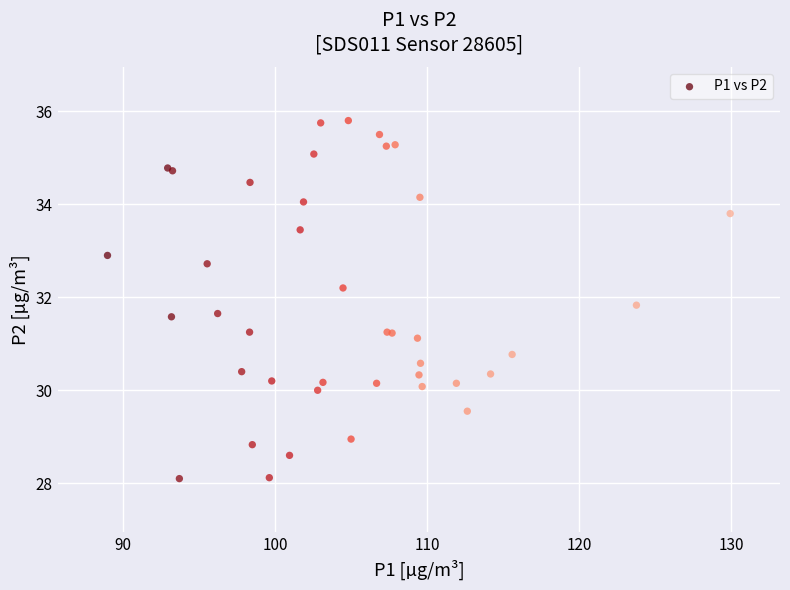

What Y value in the scatter plot is closest to 31?

31.1